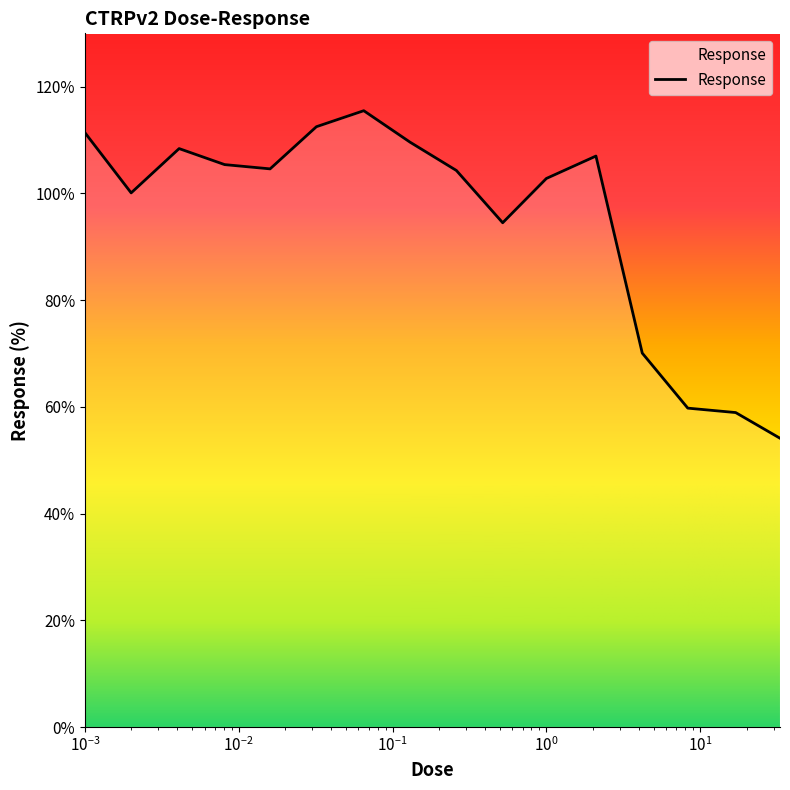

What is the smallest value displayed?

54.1